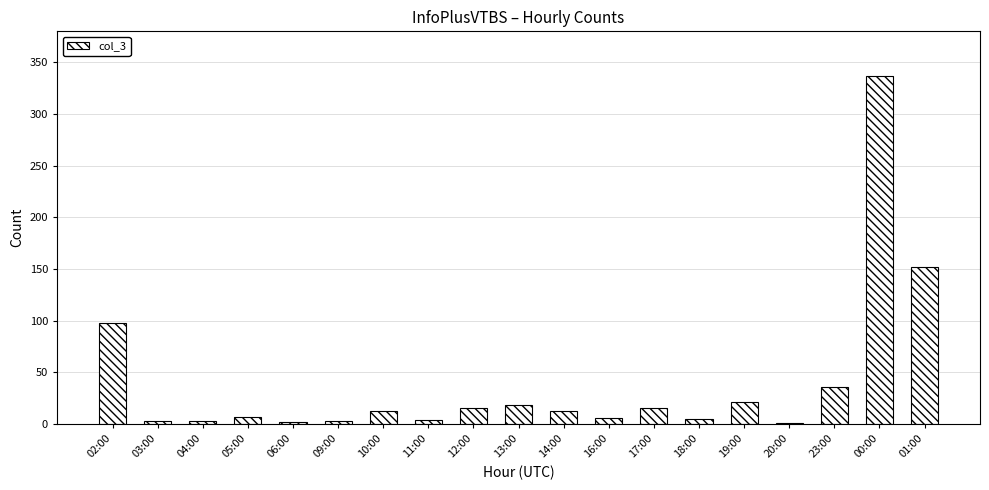

What is the approximate value at 00:00, to the nearest 5?

335